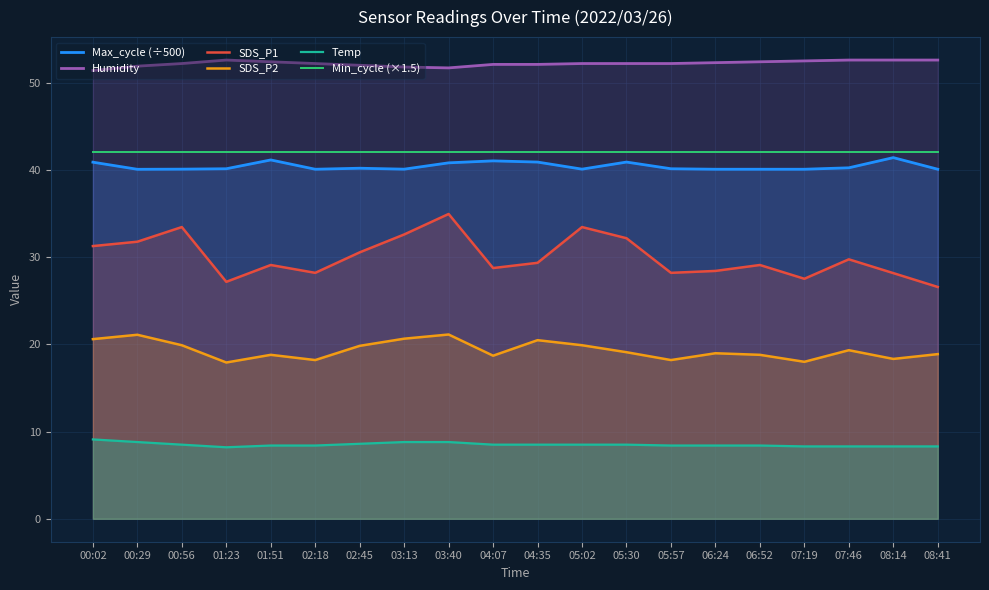

Where is the first local minimum for Humidity?

03:40